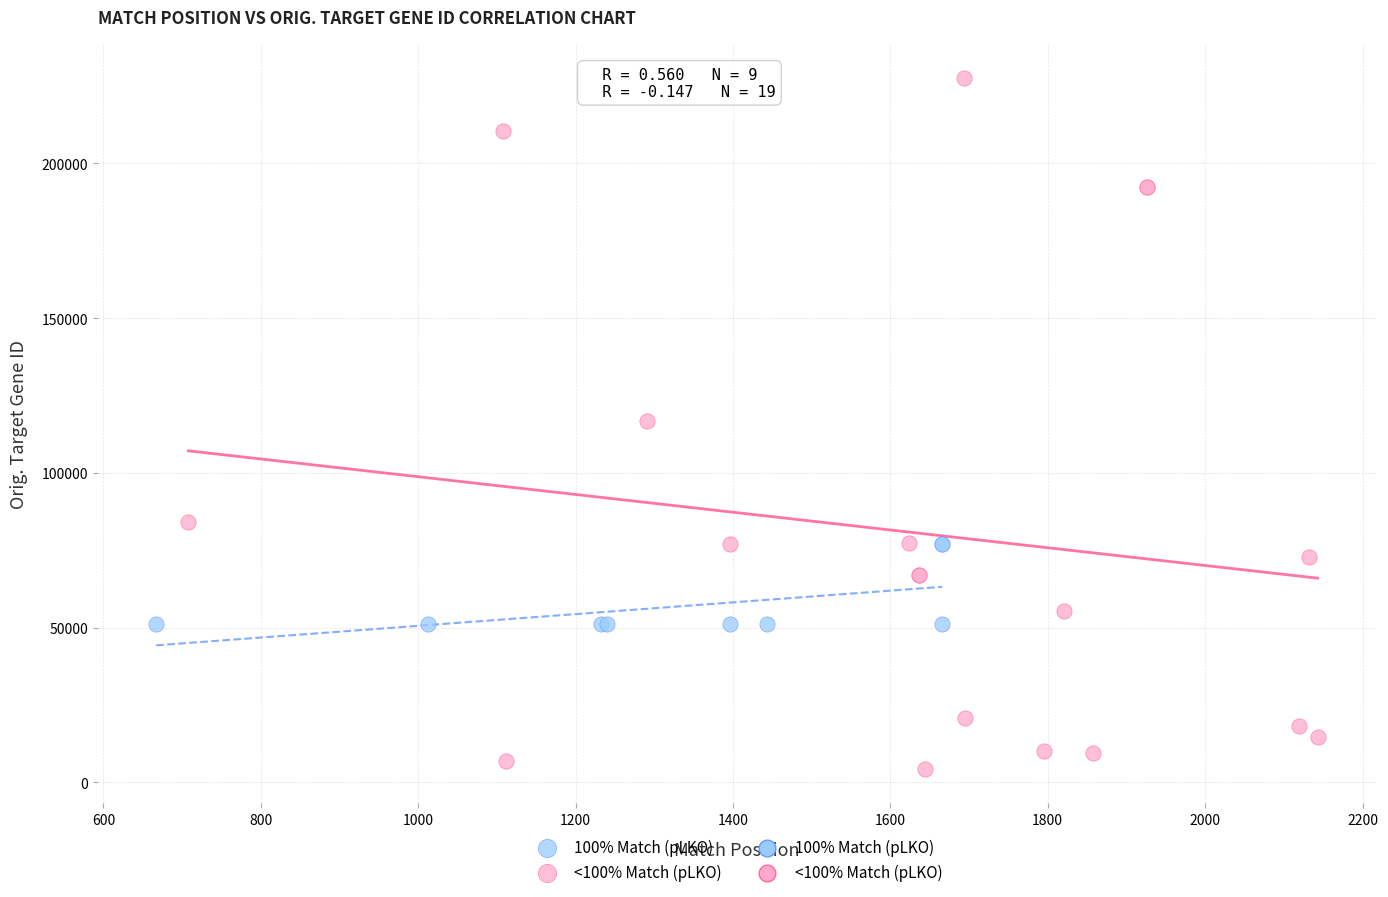

Which series contains the highest Y value?

<100% Match (pLKO)